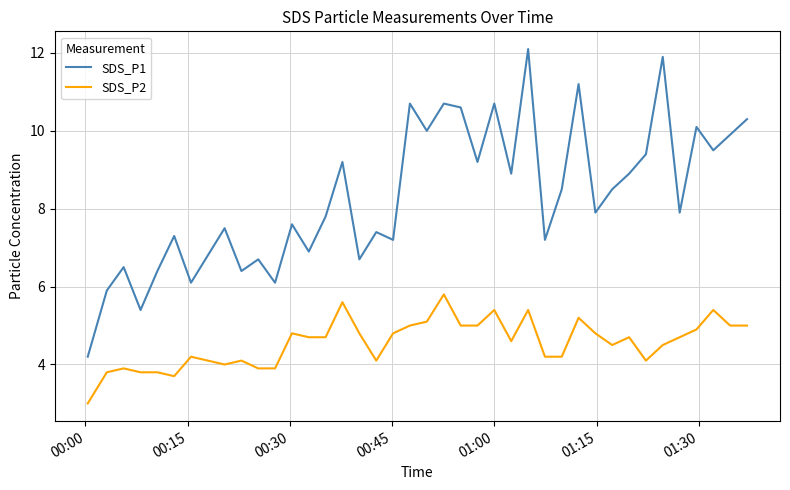

Which series has the widest spread of values?

SDS_P1